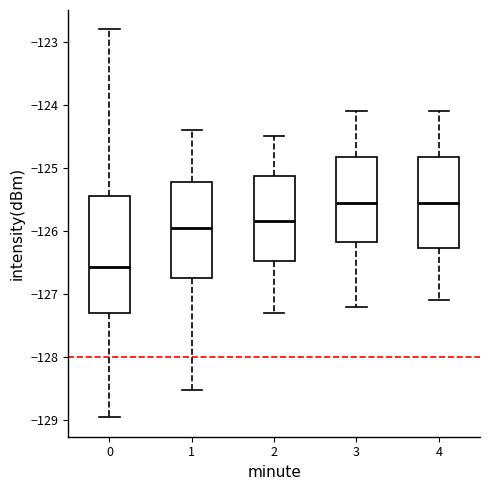

Where does the upper whisker of the box at x = 0 end on the y-axis? The values are not printed on the chart, so give them approximately, as read against the axis.

-122.8